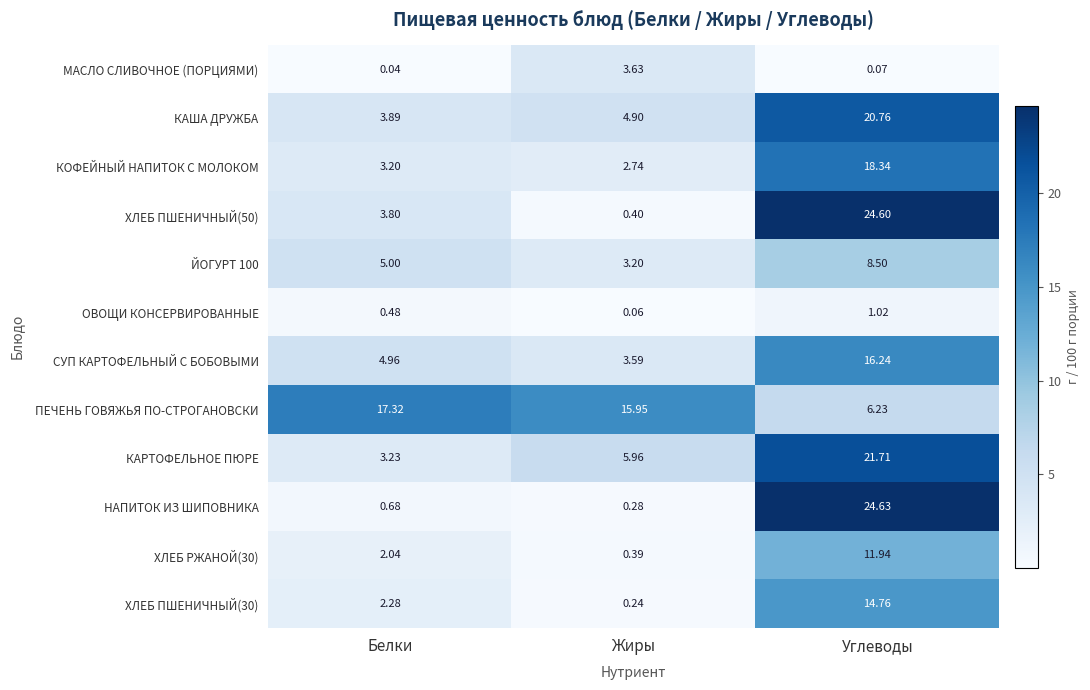

Which series has the largest total across all categories?

ПЕЧЕНЬ ГОВЯЖЬЯ ПО-СТРОГАНОВСКИ